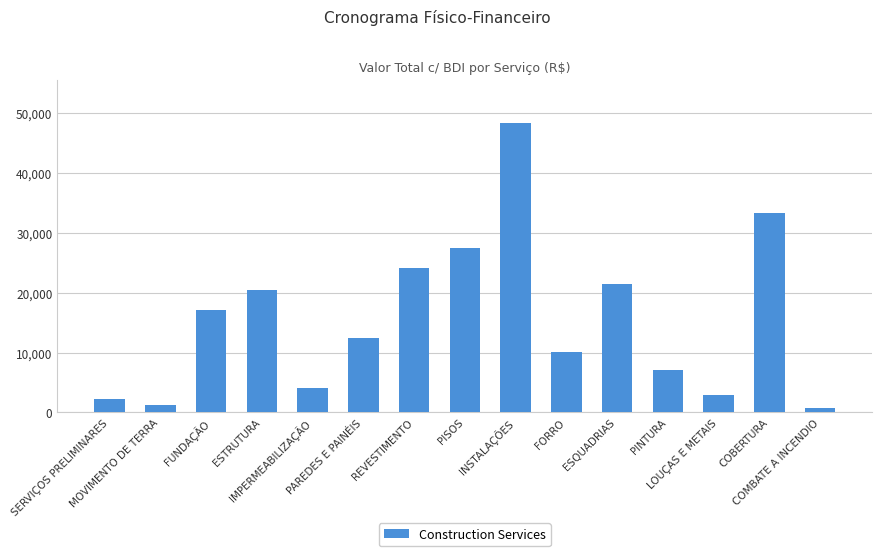

What is the label of the 15th bar from the left?

COMBATE A INCENDIO